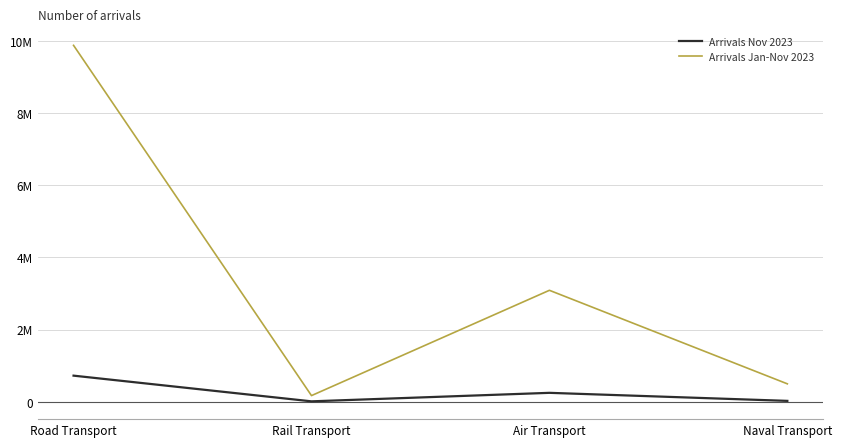

The value of Arrivals Nov 2023 at Rail Transport is 8153. True or false?

False